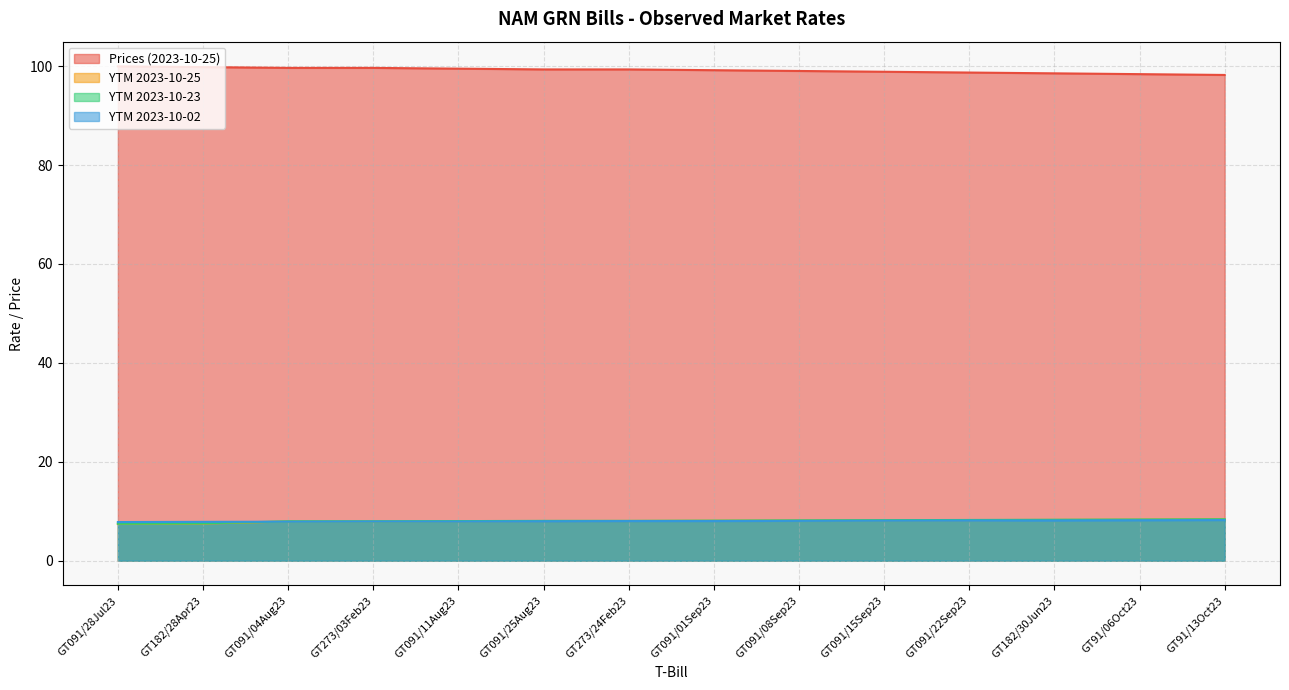

What is the value of the YTM 2023-10-02 point at the 1st from the left?

7.8